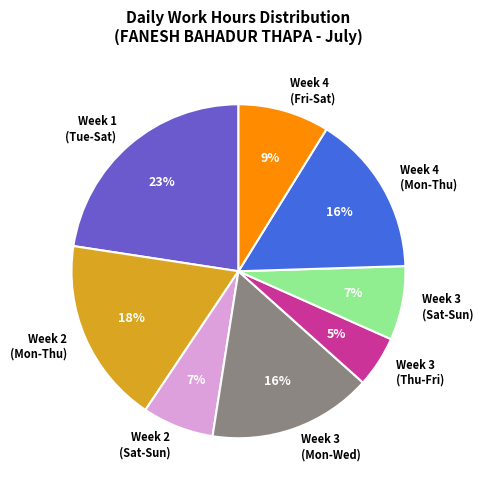

What percentage is the Week 4 (Fri-Sat) slice, to the nearest percent?

9%